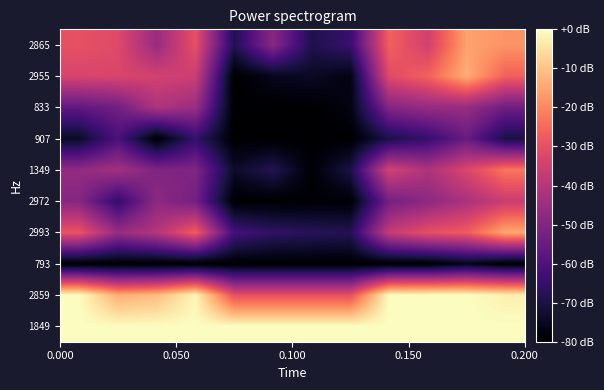

Reading left to right, list all the values displayed in this chart.

1849: 0.0	0.0	0.0	0.0	0.0	0.0	0.0	0.0	0.0	0.0	0.0	0.0
2859: 0.0	-13.6	-11.3	-1.3	-30.0	-30.0	-30.0	-30.0	0.0	0.0	0.0	-2.4
793: -80.0	-80.0	-80.0	-80.0	-80.0	-80.0	-80.0	-80.0	-80.0	-80.0	-76.1	-80.0
2993: -29.3	-46.0	-40.2	-27.2	-62.2	-66.0	-67.6	-68.3	-37.0	-30.2	-27.4	-14.5
2972: -49.3	-65.4	-48.0	-52.9	-80.0	-80.0	-79.4	-79.5	-52.9	-47.9	-42.1	-36.2
1349: -46.8	-43.8	-50.4	-50.4	-73.6	-68.5	-79.2	-69.9	-34.3	-41.6	-32.8	-22.7
907: -74.3	-60.8	-80.0	-65.2	-80.0	-80.0	-80.0	-80.0	-69.9	-64.6	-54.9	-70.1
833: -56.5	-53.3	-41.2	-45.2	-80.0	-80.0	-80.0	-77.2	-49.8	-46.1	-45.9	-53.7
2955: -33.6	-33.2	-34.5	-35.7	-80.0	-75.7	-74.4	-77.3	-31.5	-26.2	-13.6	-26.6
2865: -29.9	-31.9	-45.9	-30.0	-68.6	-48.7	-69.2	-64.5	-26.5	-34.8	-15.6	-18.0